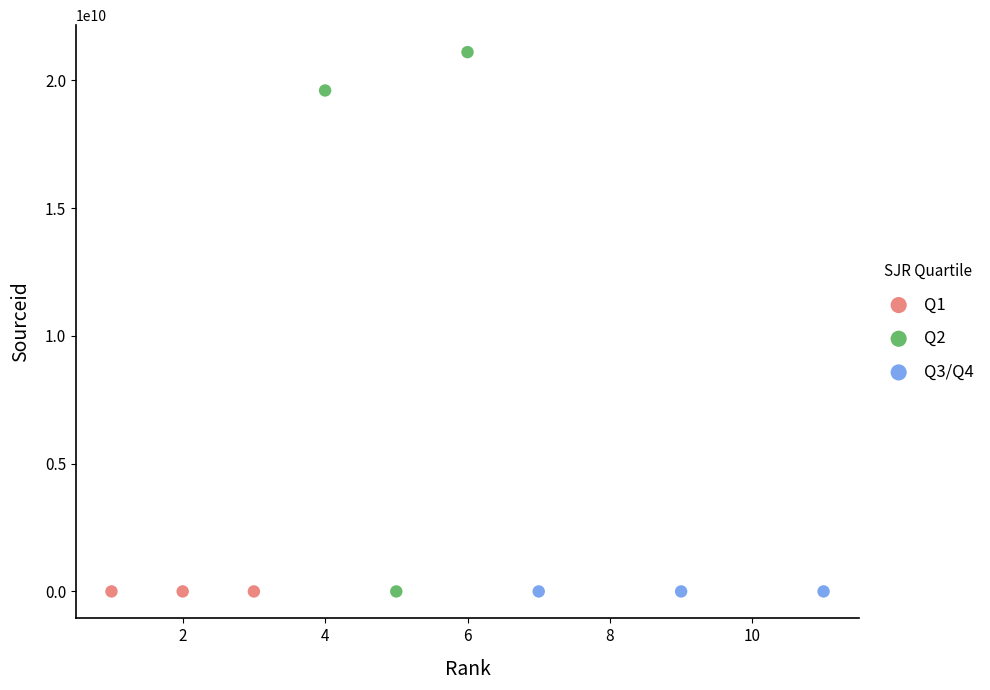

Which series reaches the maximum Y coordinate?

Q2